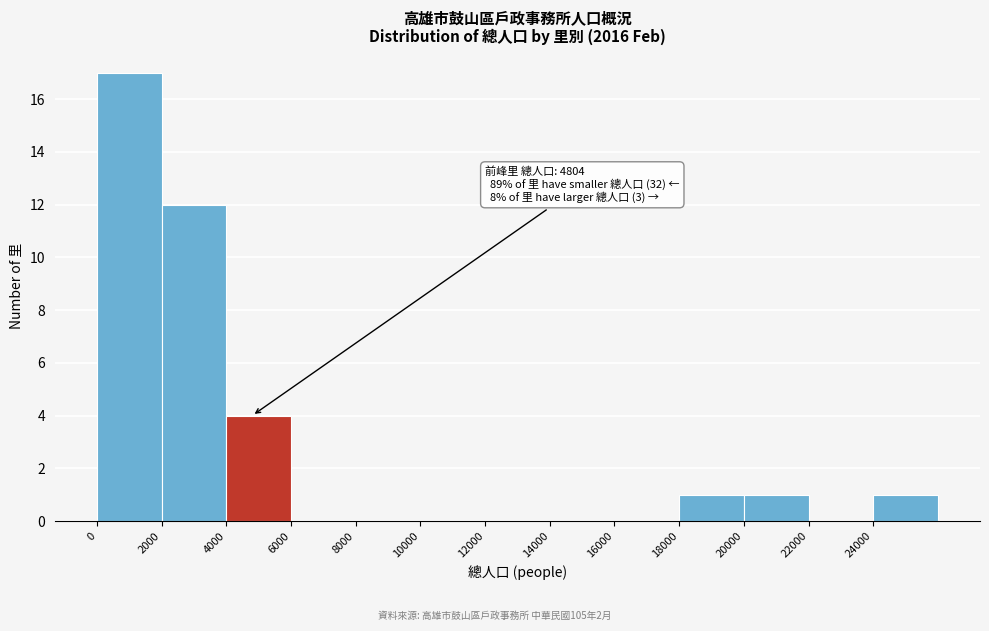

Which range on the x-axis has the tallest bar?

0 to 2000